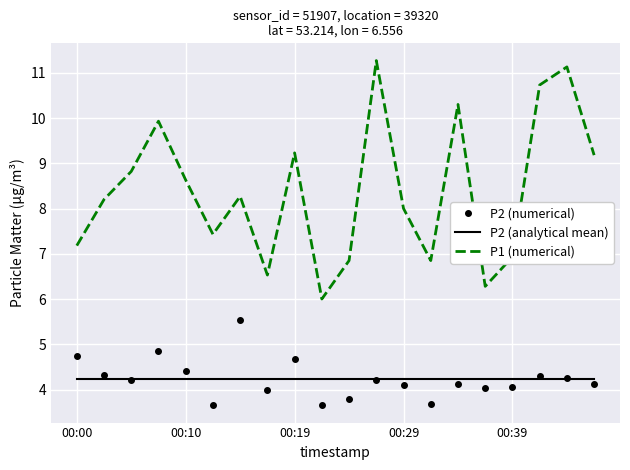

What is the difference between the maximum and second lowest values in the P1 series?

5.0